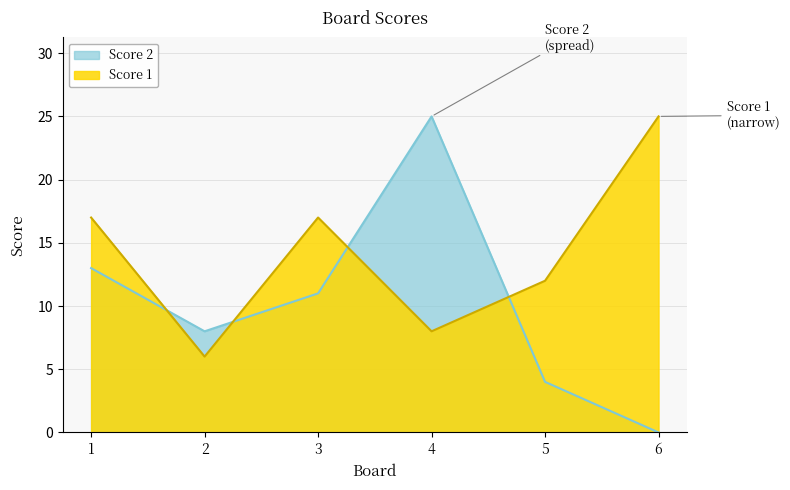

Read the Score 2 value at 2.

8